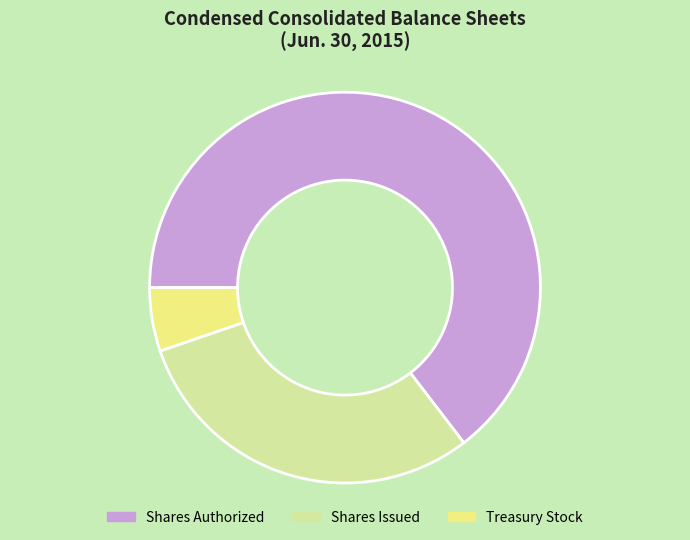

Does any single category account for the majority?

Yes